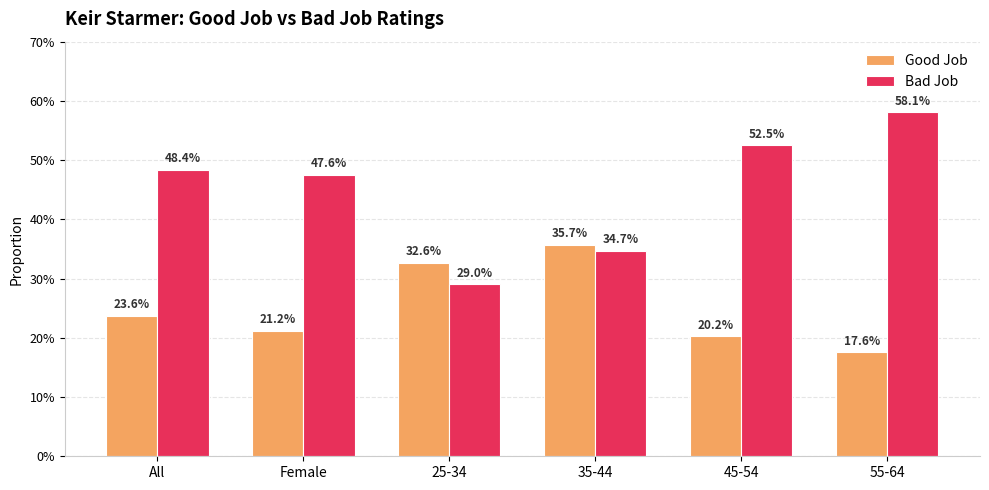

What is the lowest value of the Good Job series?

0.2